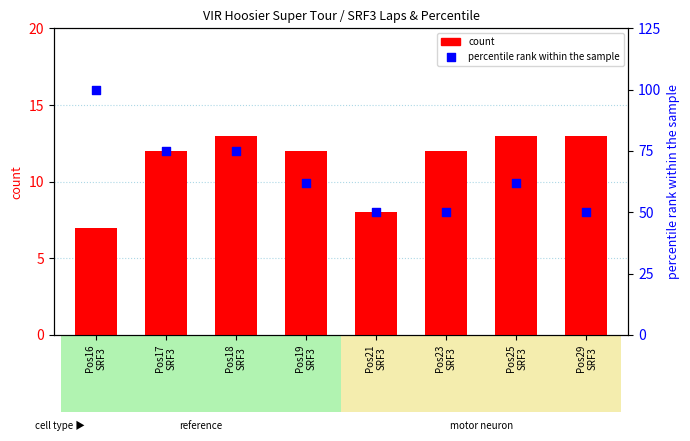

What is the total value across all series at Pos16
SRF3?

107